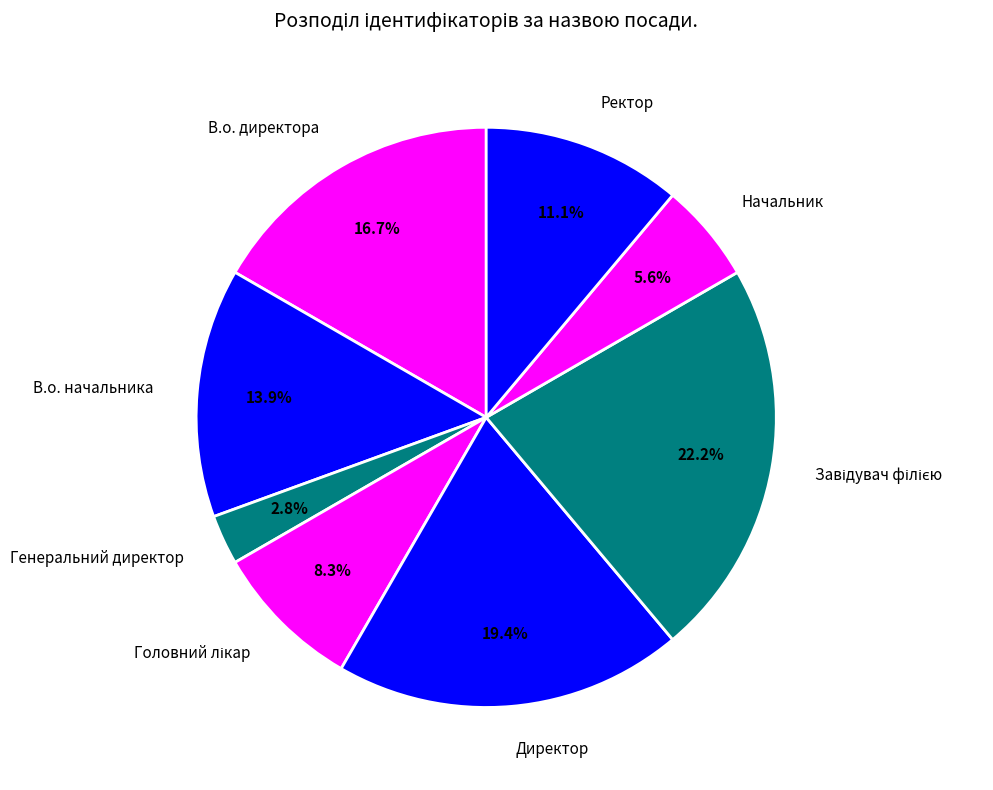

To the nearest percent, what is the average slice percentage?

12%